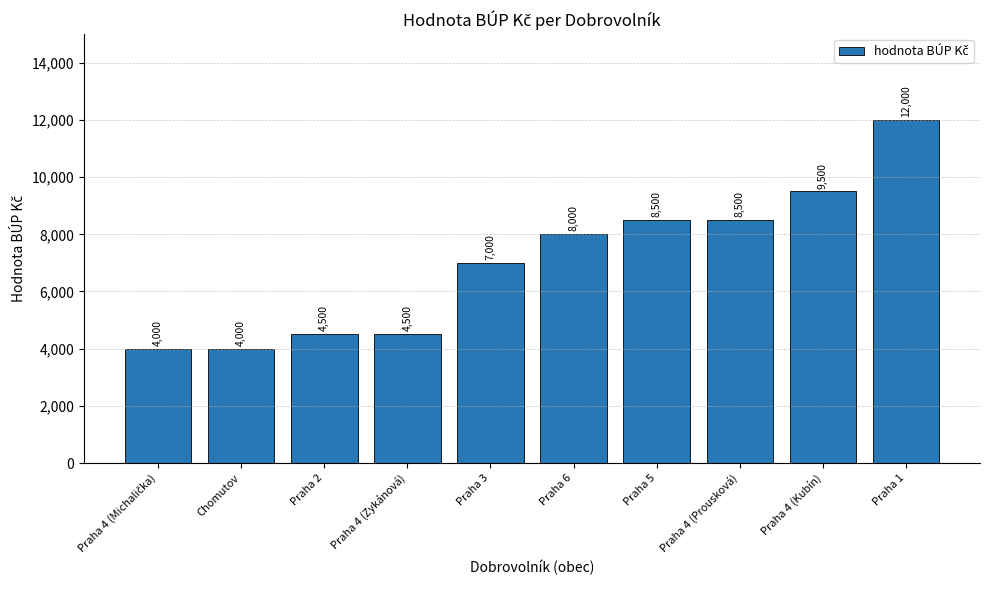

How many series are shown in this chart?

1